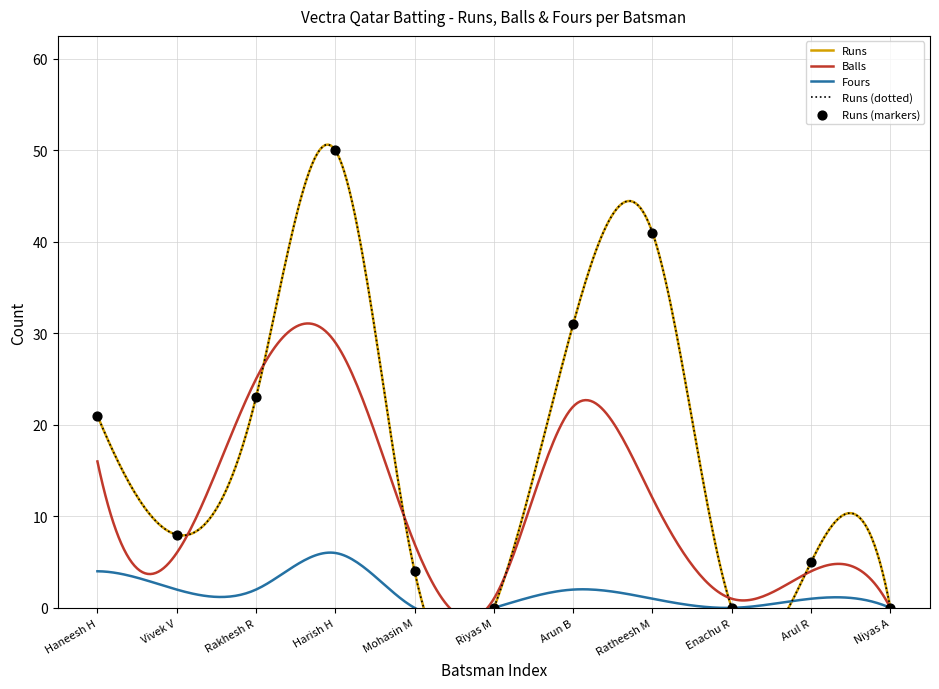

What is the total value across all series at Mohasin M?

11